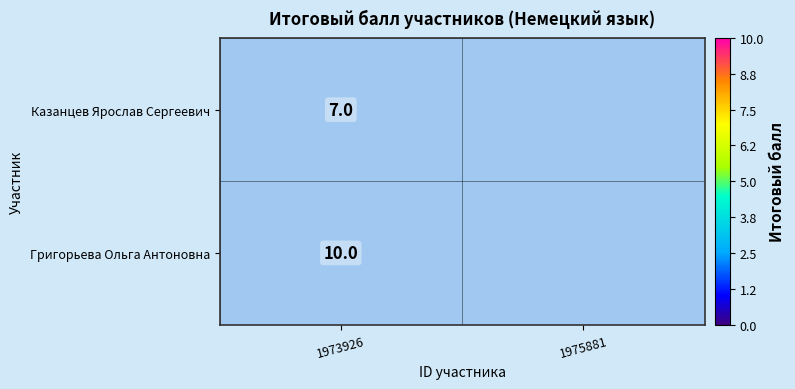

At 1973926, list the series in order from smallest to largest.

Казанцев Ярослав Сергеевич, Григорьева Ольга Антоновна